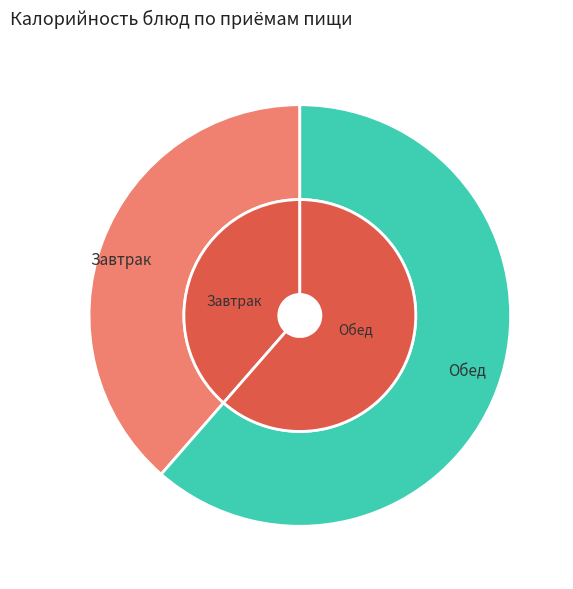

To the nearest percent, what is the difference between the largest and smallest slice percentages?

22%